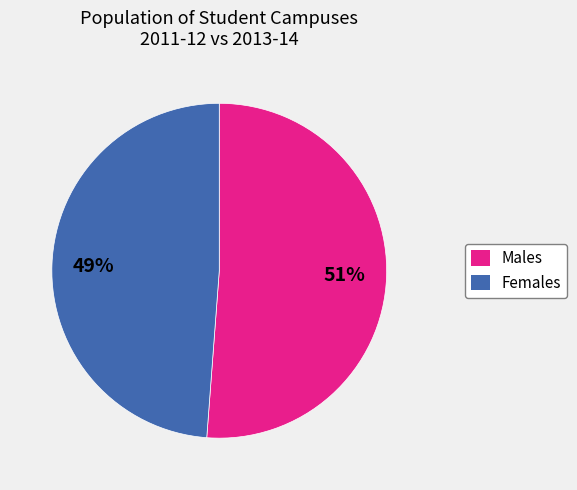

To the nearest percent, what is the difference between the largest and smallest slice percentages?

2%